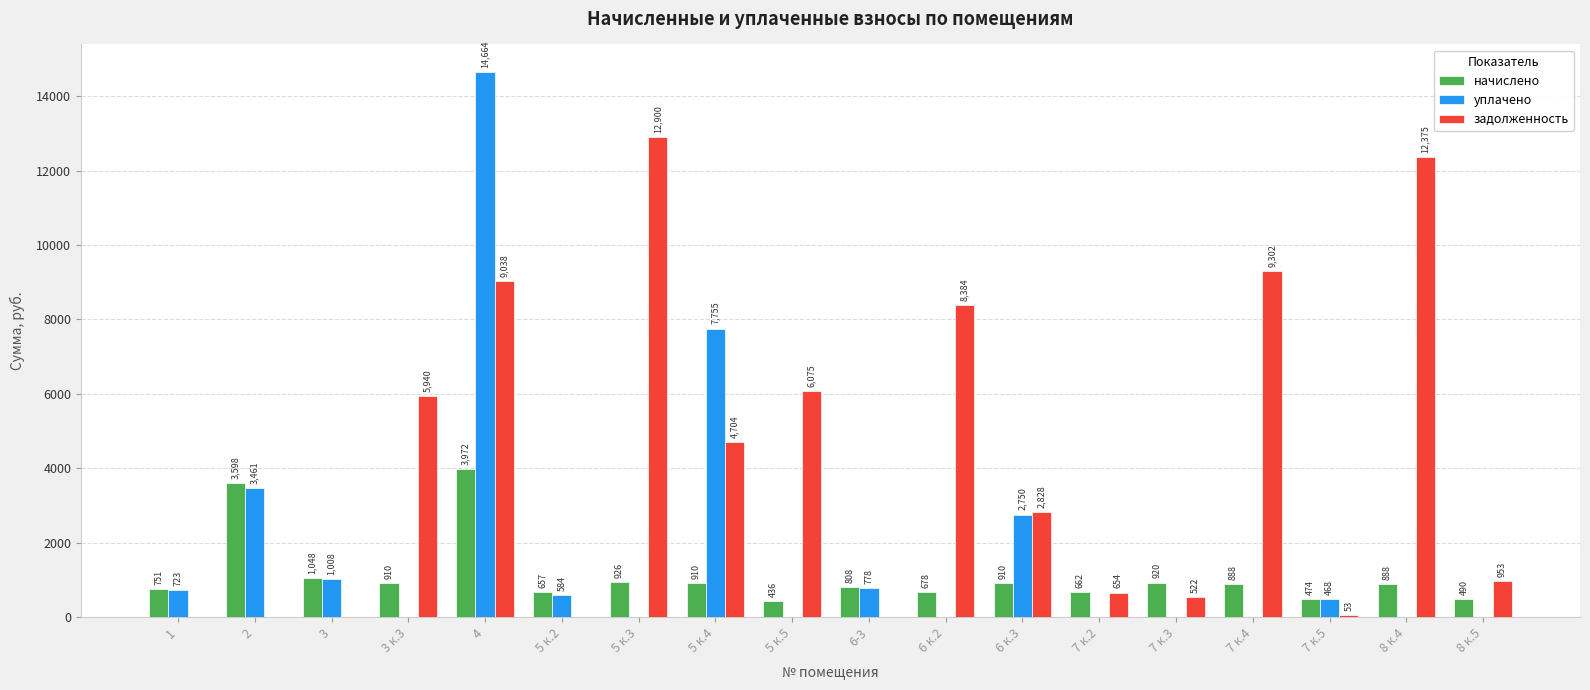

Between 5 к.3 and 7 к.5, which series saw the biggest shift?

задолженность